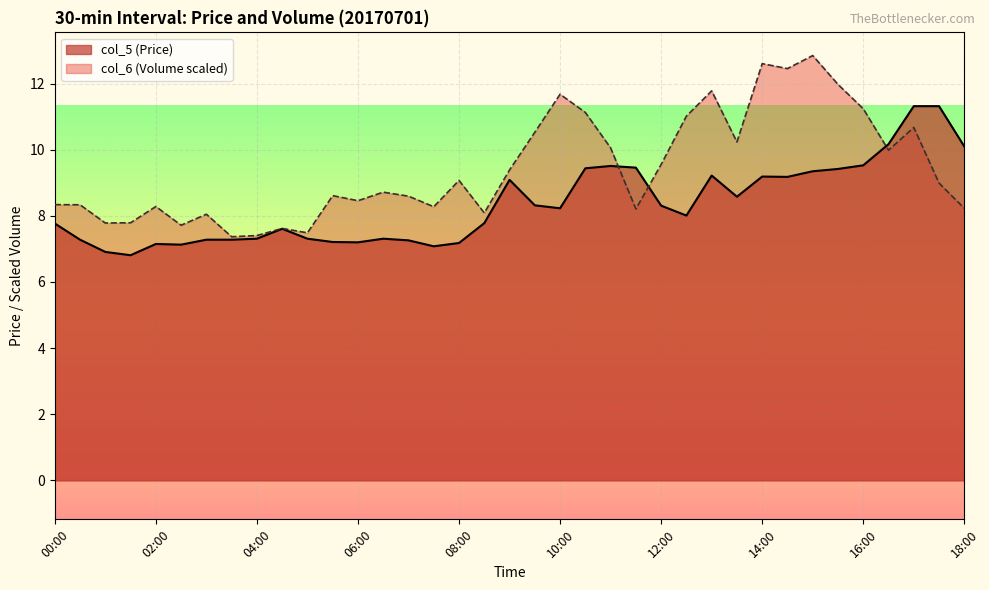

Where is col_5 (Price) nearest to the value 9?

09:00